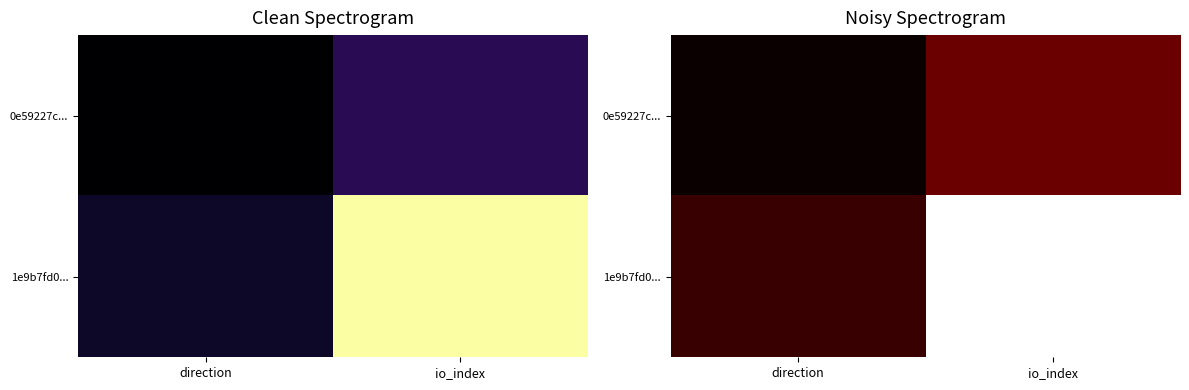

What is the minimum value for 1e9b7fd0...?

1